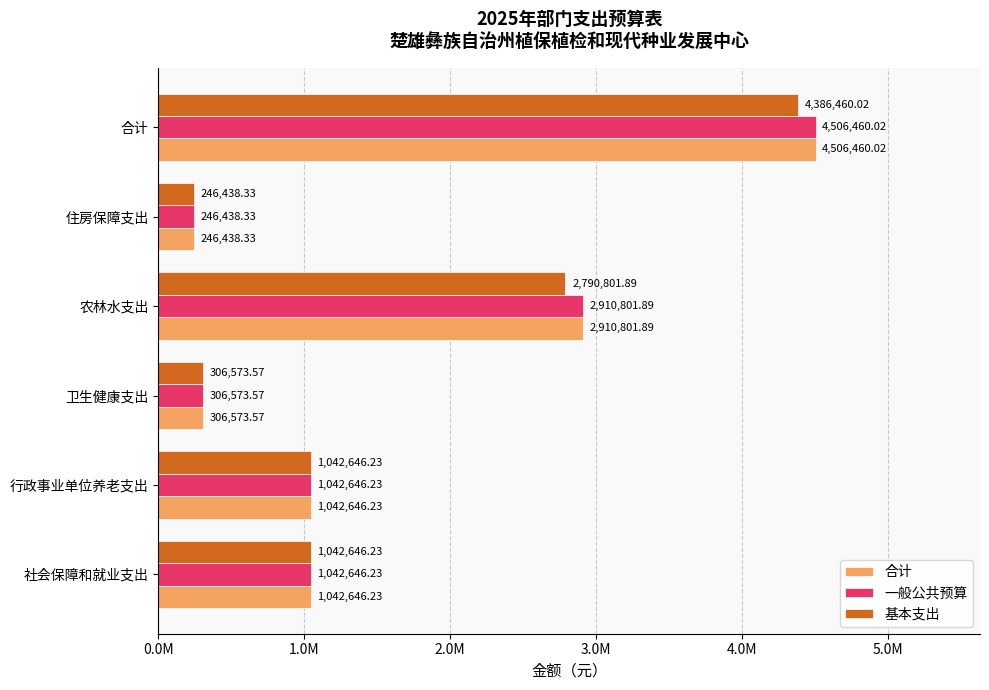

Rank the series by their maximum value, from lowest to highest.

基本支出, 合计, 一般公共预算